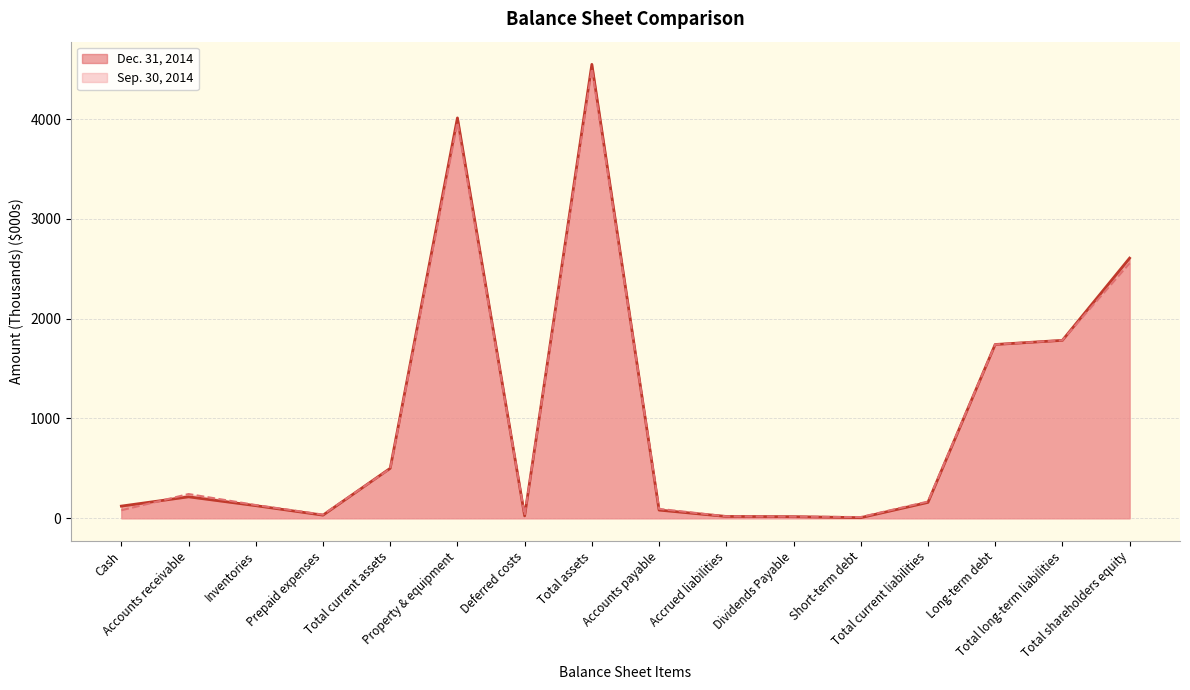

Is the value of Sep. 30, 2014 at Accrued liabilities greater than the value of Dec. 31, 2014 at Total assets?

No